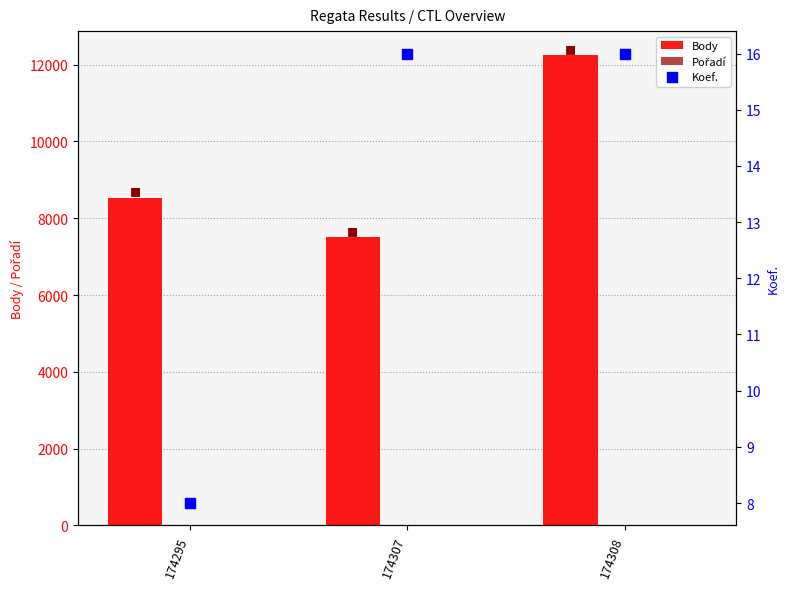

Is the value of Body at 174295 greater than the value of Pořadí at 174308?

Yes